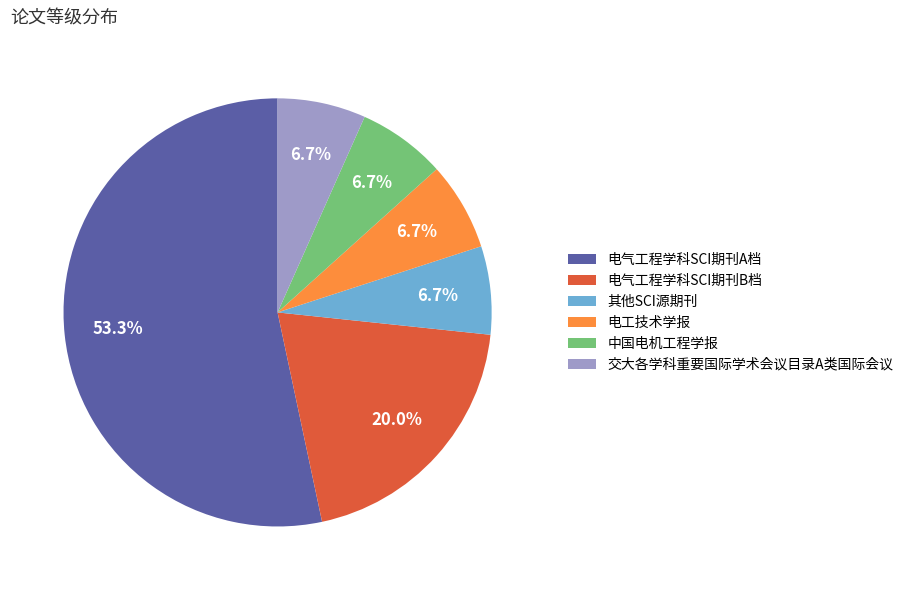

Which slice is the largest?

电气工程学科SCI期刊A档